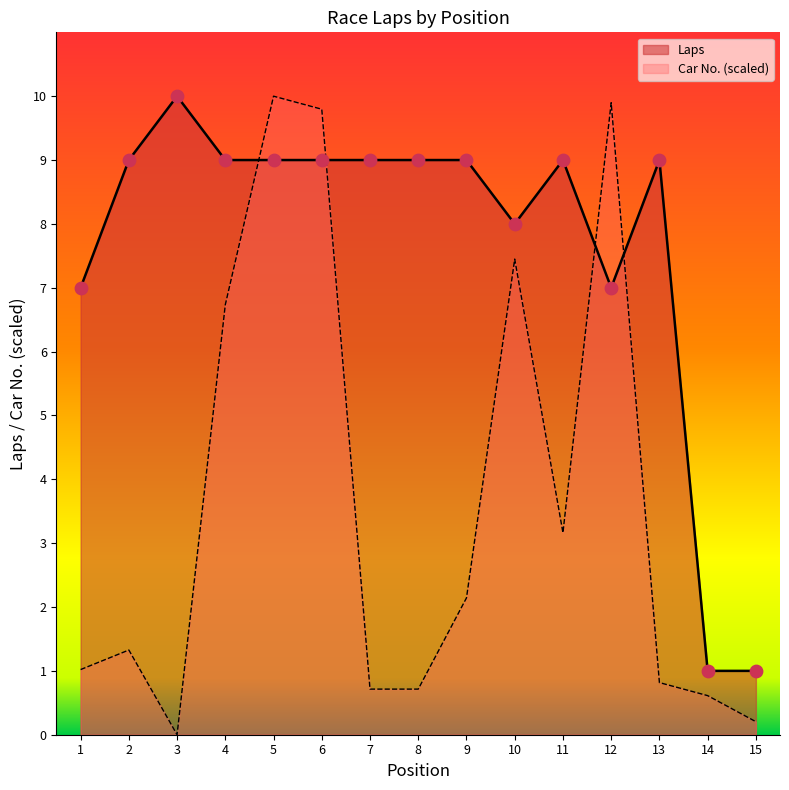

Which series has the largest total across all categories?

Laps